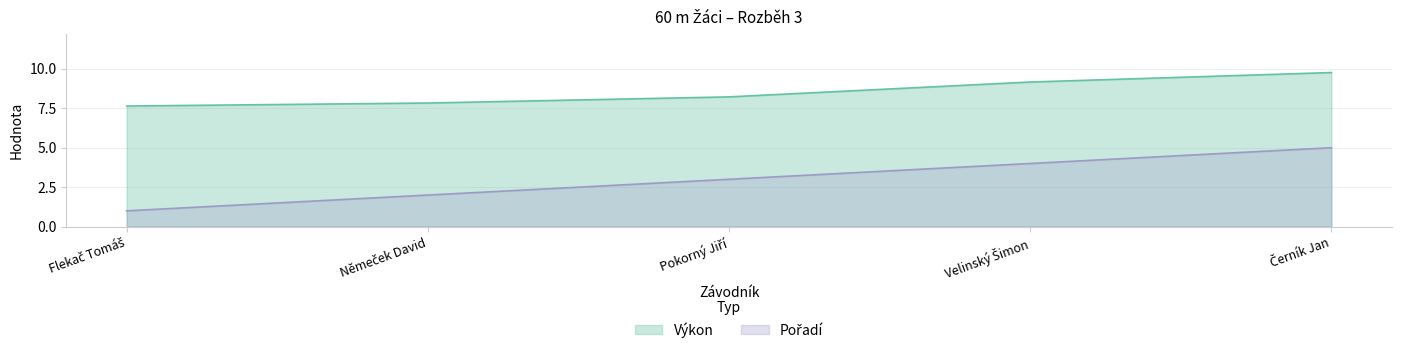

The value of Výkon at Flekač Tomáš is 7.6. True or false?

True